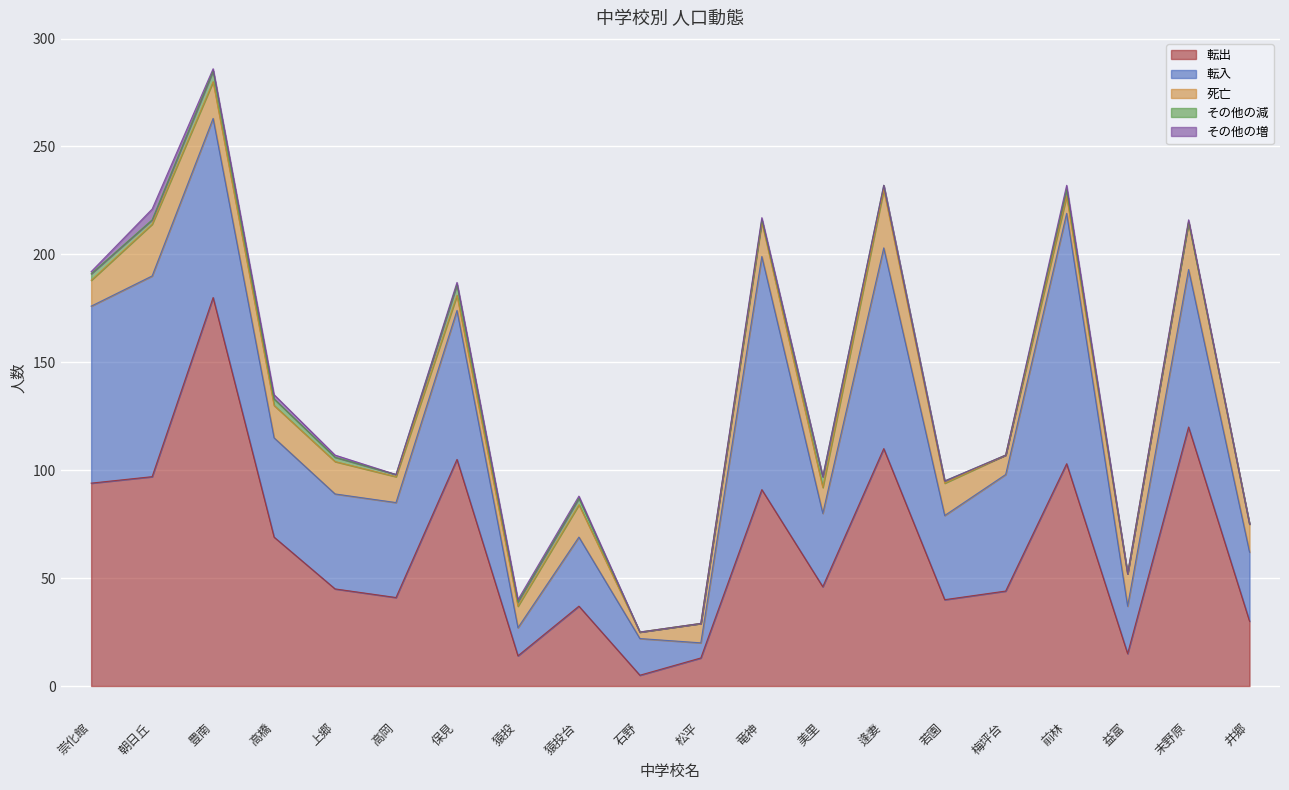

Which label corresponds to the largest value in the chart?

豊南